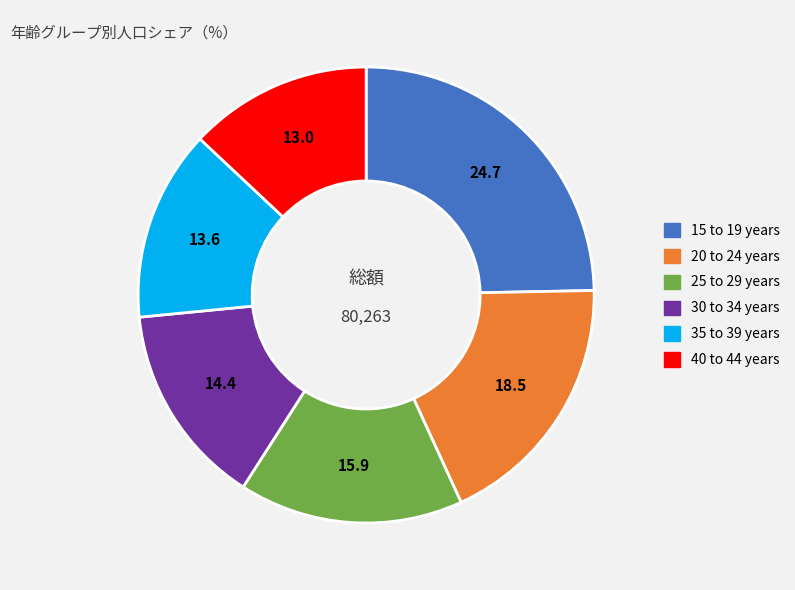

Which has a higher value, 20 to 24 years or 40 to 44 years?

20 to 24 years